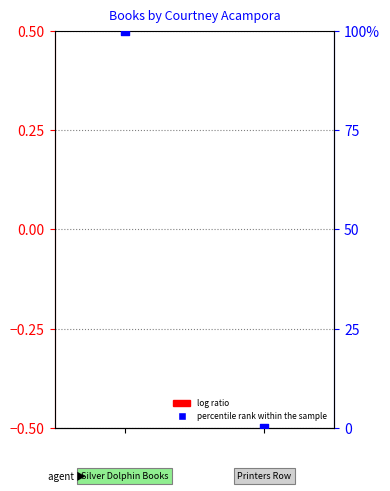

Which series contains the highest Y value?

percentile rank within the sample